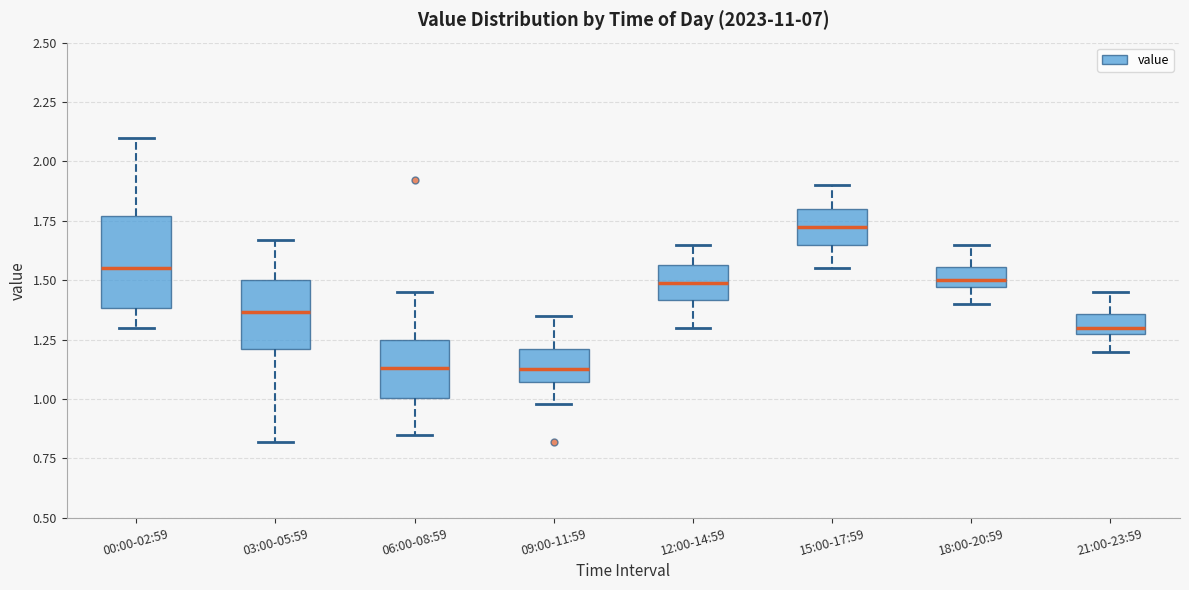

Comparing the boxes themselves (not the whiskers), which one is the tallest?

00:00-02:59